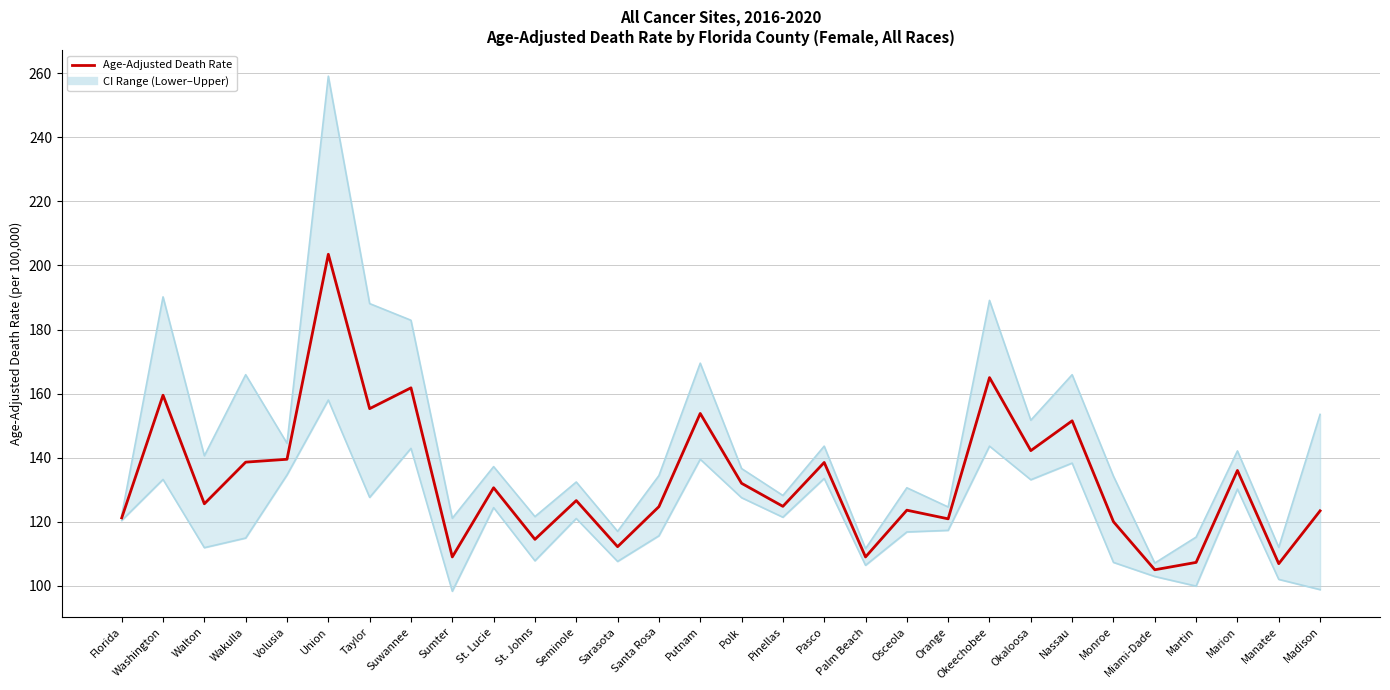

What position from the right is Sarasota?

18